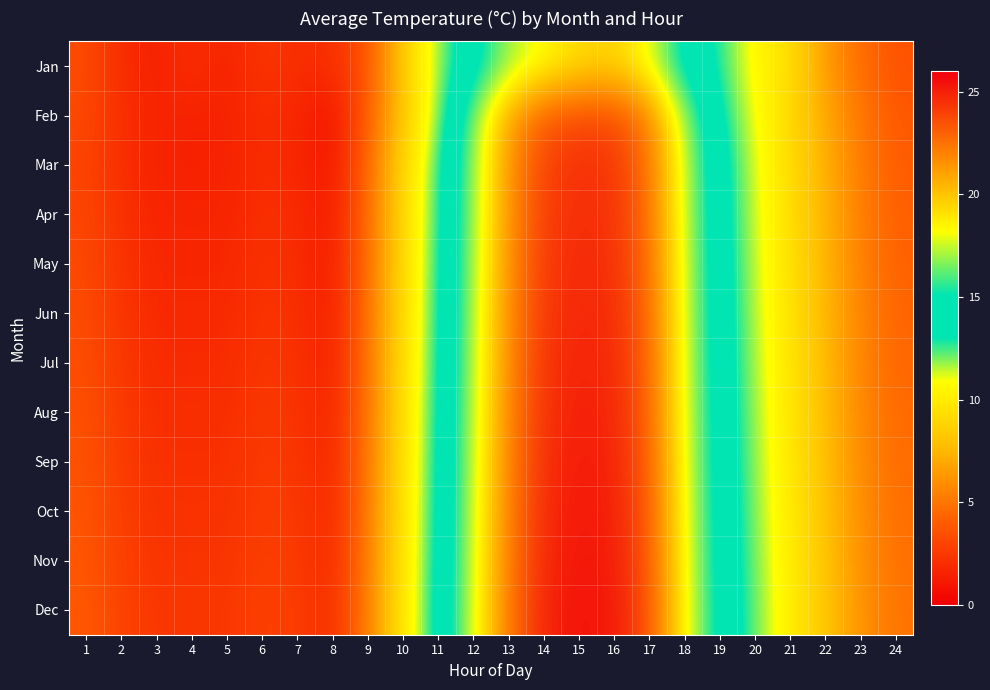

How many series are shown in this chart?

12